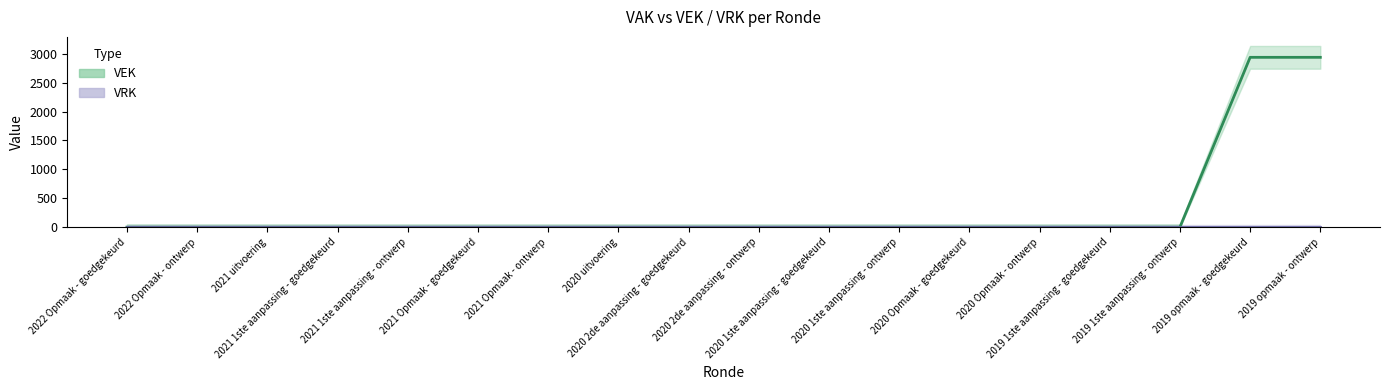

Rank the categories by value from highest to lowest.

2019 opmaak - goedgekeurd, 2019 opmaak - ontwerp, 2022 Opmaak - goedgekeurd, 2022 Opmaak - ontwerp, 2021 uitvoering, 2021 1ste aanpassing - goedgekeurd, 2021 1ste aanpassing - ontwerp, 2021 Opmaak - goedgekeurd, 2021 Opmaak - ontwerp, 2020 uitvoering, 2020 2de aanpassing - goedgekeurd, 2020 2de aanpassing - ontwerp, 2020 1ste aanpassing - goedgekeurd, 2020 1ste aanpassing - ontwerp, 2020 Opmaak - goedgekeurd, 2020 Opmaak - ontwerp, 2019 1ste aanpassing - goedgekeurd, 2019 1ste aanpassing - ontwerp